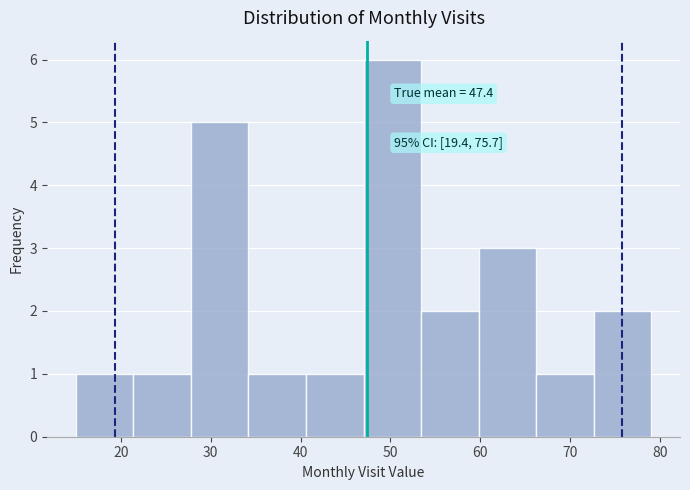

Over which range of the x-axis is the bar tallest?

47.0 to 53.4